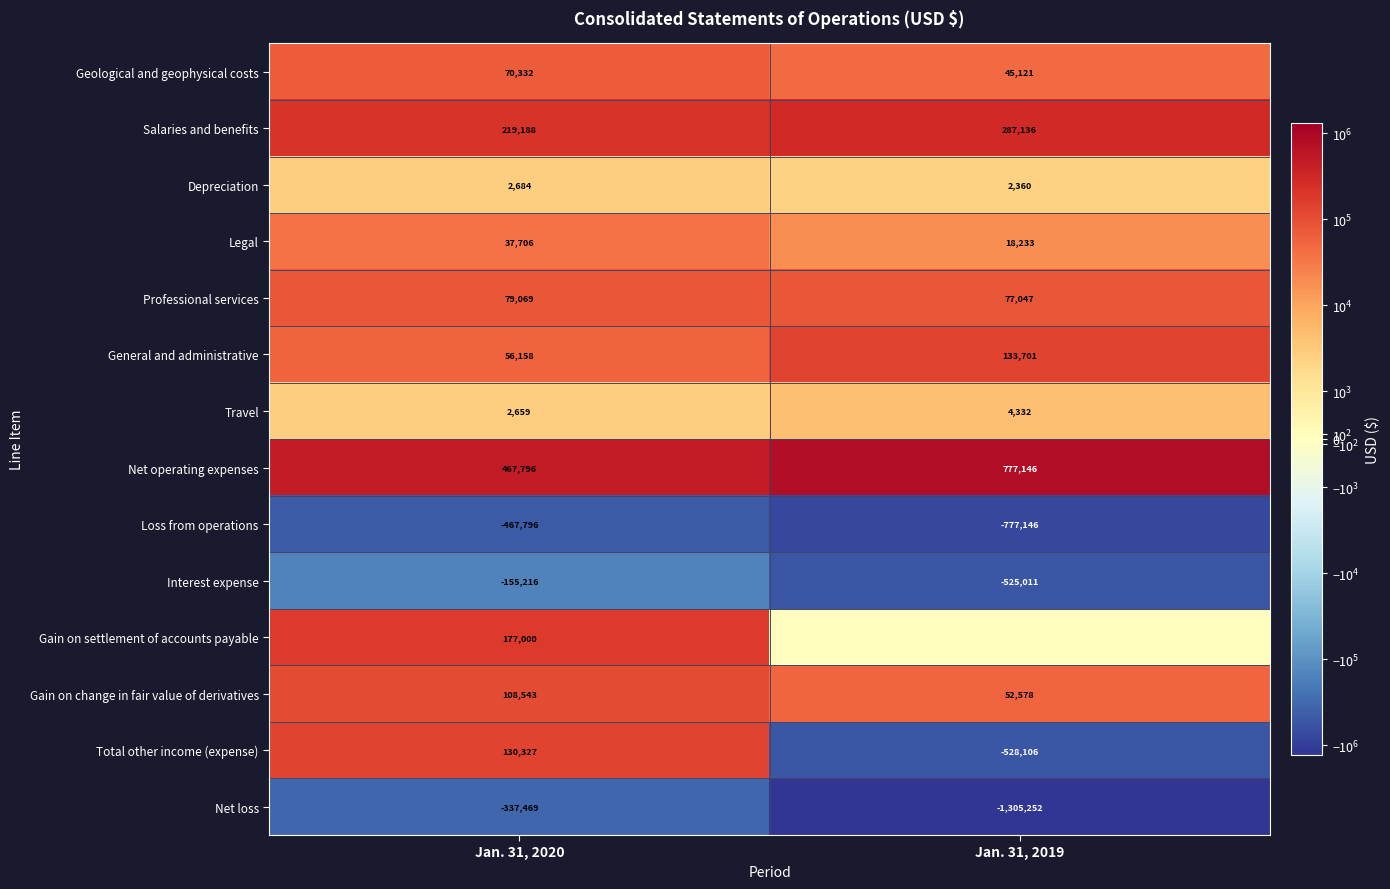

How many Travel values are between 2659 and 4332?

2